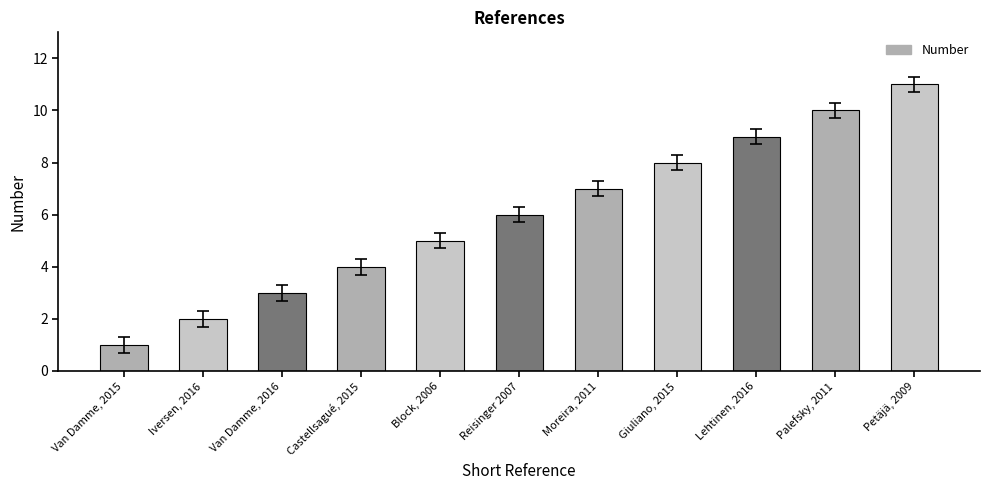

Where is the data nearest to the value 6?

Reisinger 2007